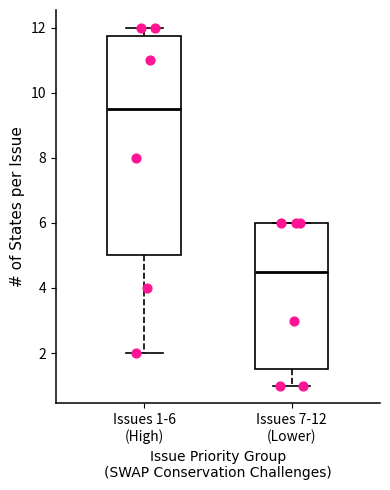

Reading left to right, read every box against the y-axis: the position of its median line, the range the box covers, and the ends of its whiskers. The values are not printed on the chart, so give them approximately, as read against the axis.

Issues 1-6 (High): median 9.6, box 5.0 to 11.8, whiskers 2.0 to 12.0
Issues 7-12 (Lower): median 4.6, box 1.6 to 6.0, whiskers 1.0 to 6.0